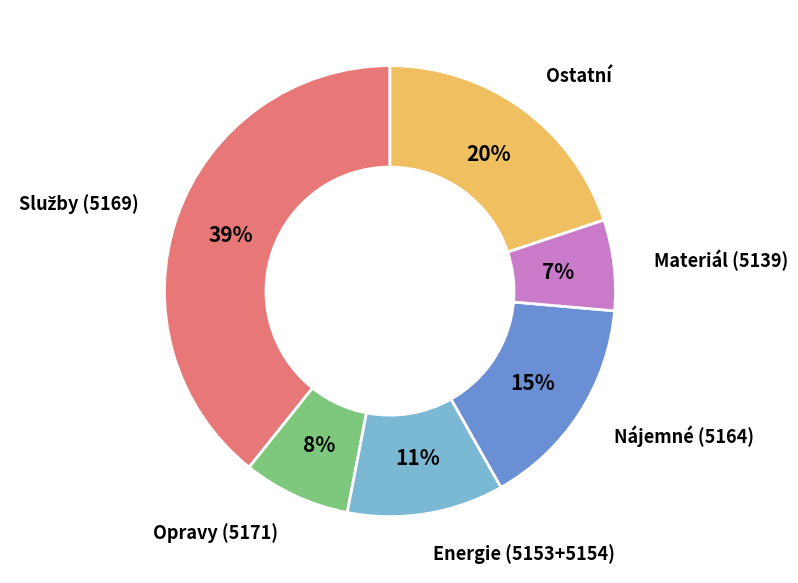

Which category has the smallest portion of the pie?

Materiál (5139)